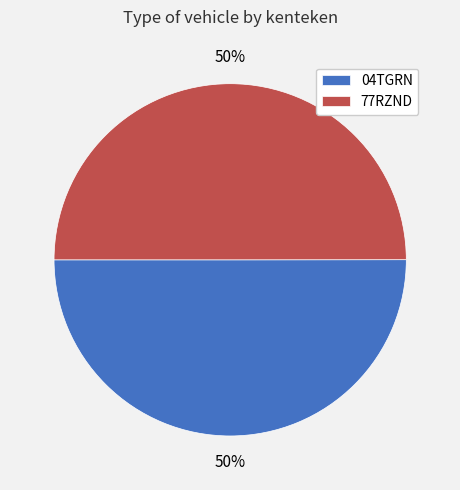

The 04TGRN slice represents 50% of the pie. True or false?

True